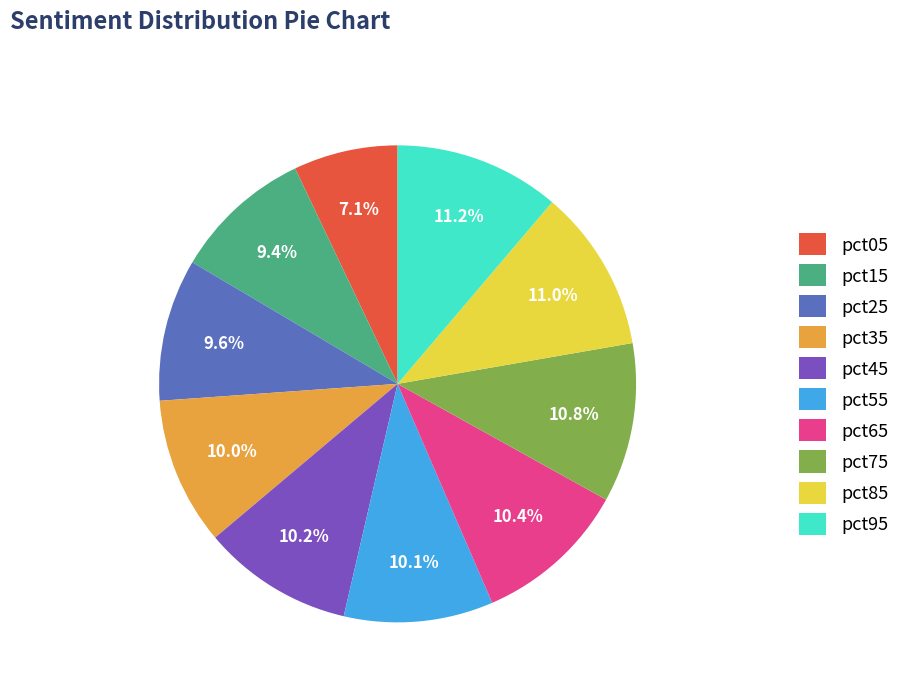

To the nearest percent, what is the average slice percentage?

10%